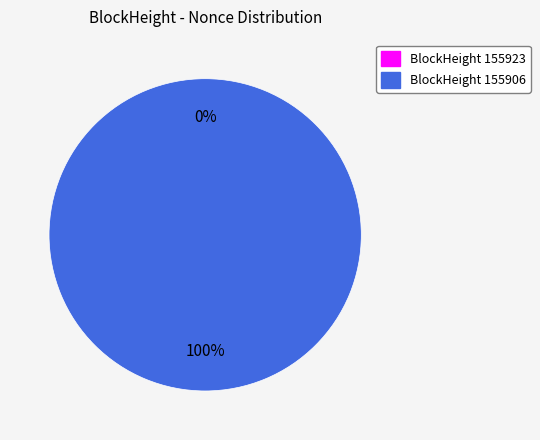

To the nearest percent, what is the difference between the 155923 and 155906 slice percentages?

100%